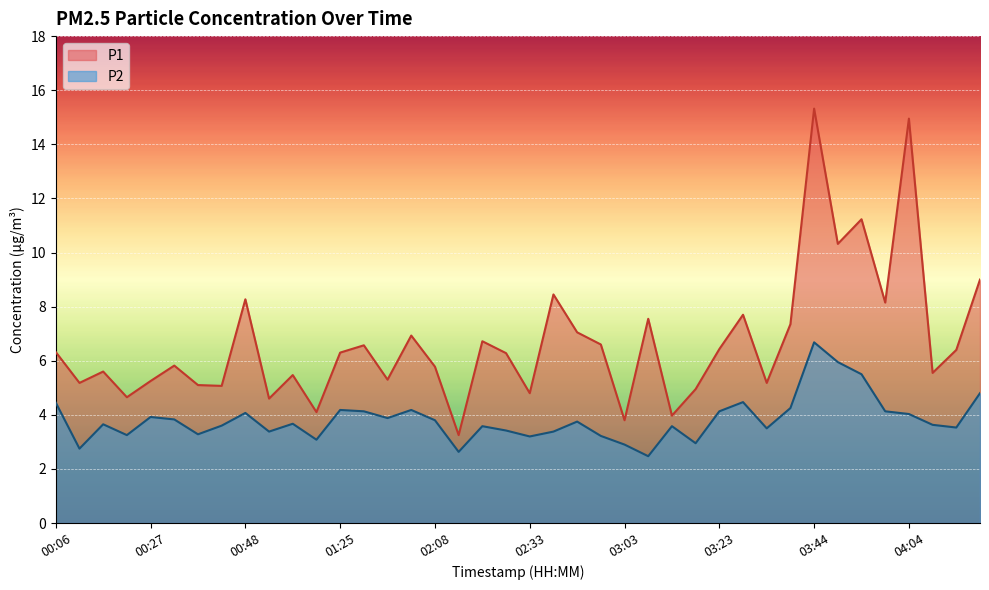

In P1, how many points are higher than both neighbors (excluding endpoints)?

13